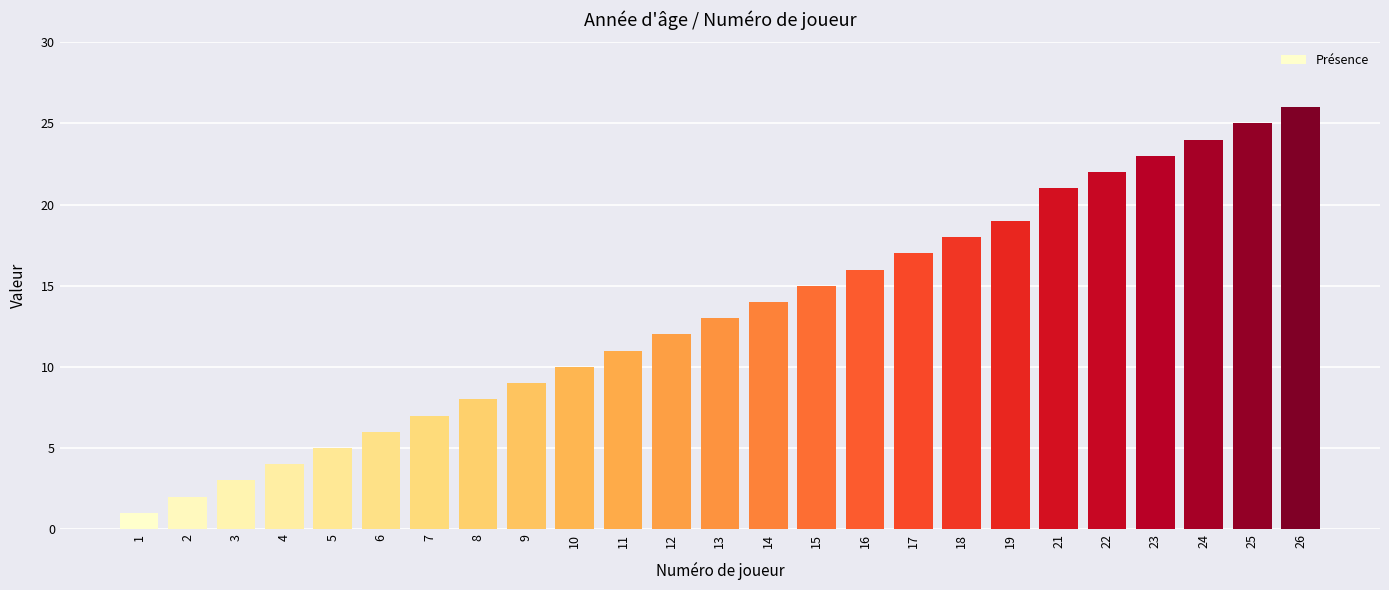

Reading left to right, extract all data points from this chart.

1	2	3	4	5	6	7	8	9	10	11	12	13	14	15	16	17	18	19	21	22	23	24	25	26